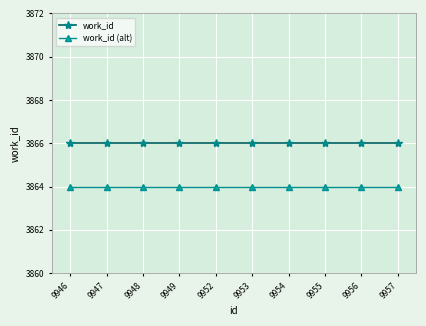

What is the minimum value for work_id?

3866